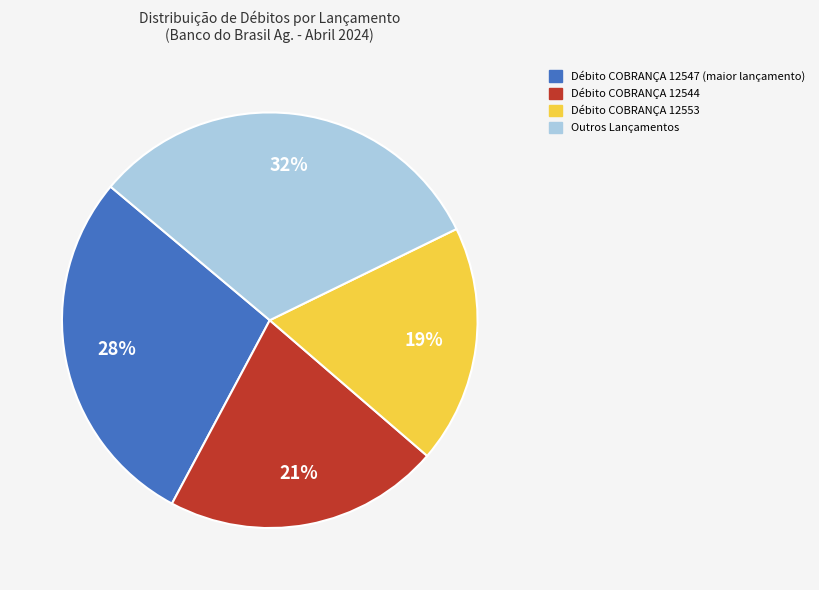

To the nearest percent, what is the average slice percentage?

25%